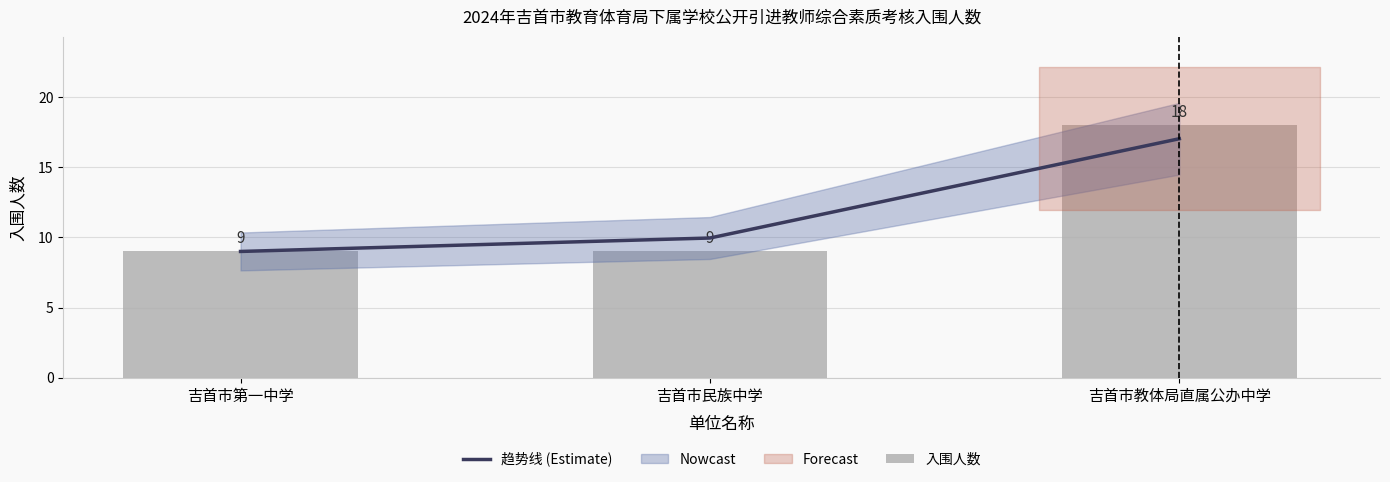

What is the label of the 3rd bar from the right?

吉首市第一中学